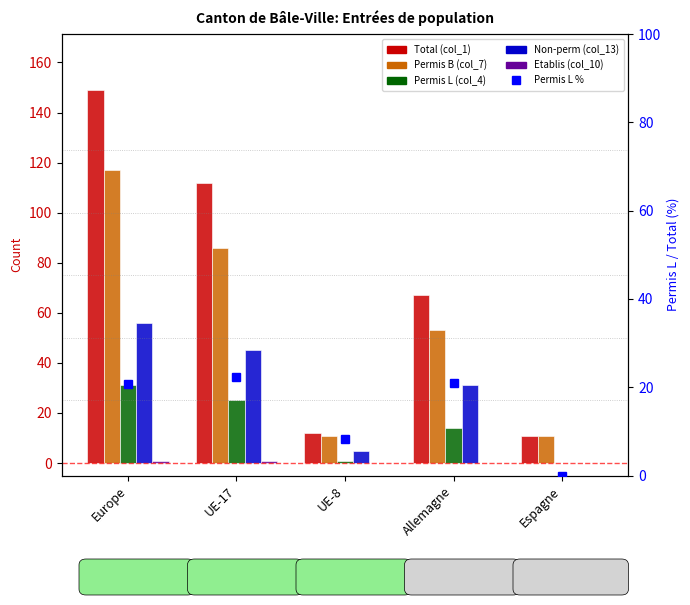

Is the value of Etablis (col_10) at Allemagne greater than the value of Permis L % at UE-8?

No